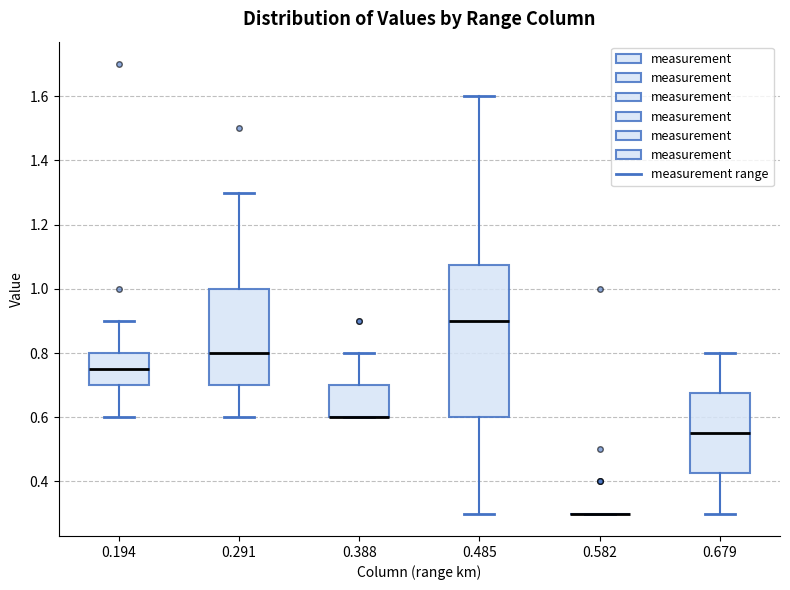

Comparing the boxes themselves (not the whiskers), which one is the tallest?

0.485